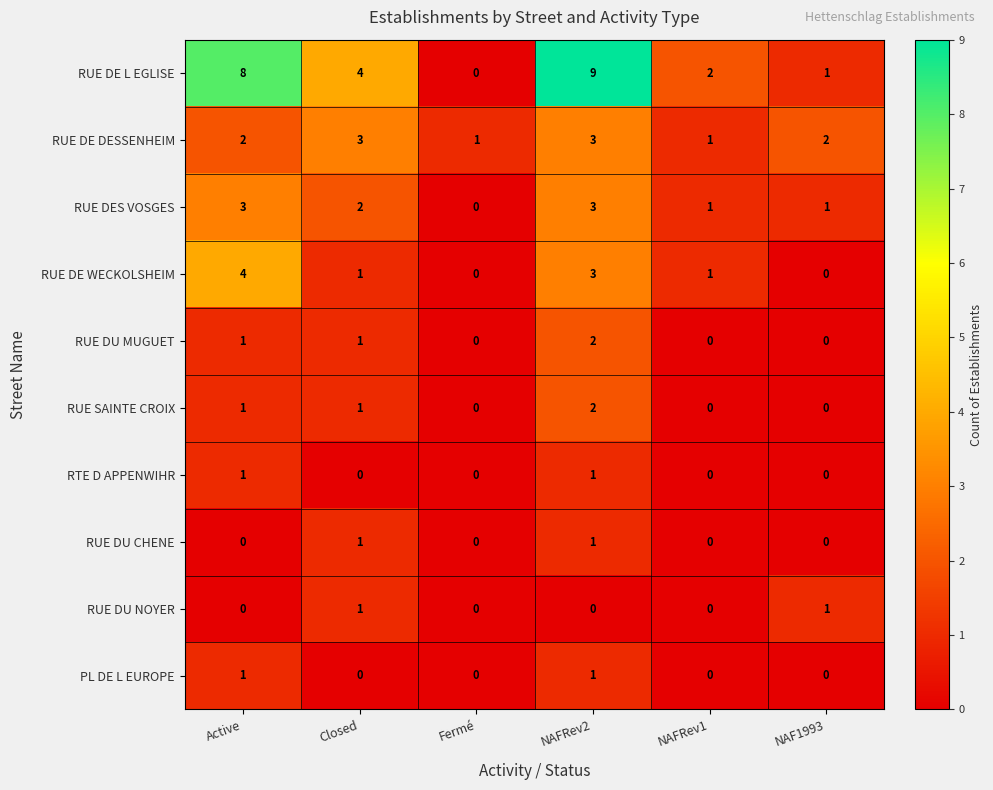

Is the value of PL DE L EUROPE at NAF1993 greater than the value of RUE DE L EGLISE at Closed?

No